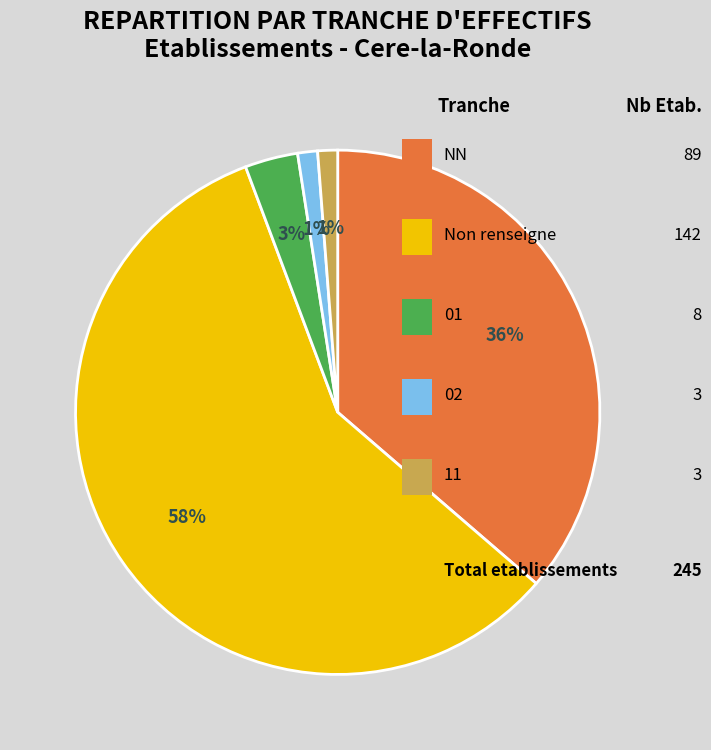

How many slices are in this pie chart?

5